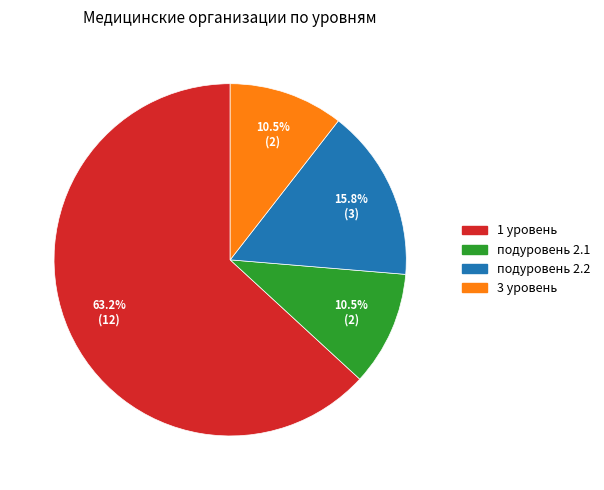

Is it true that 1 уровень is 68% of the pie?

False